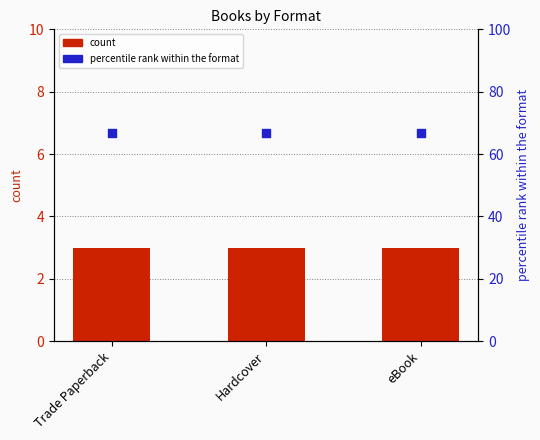

Is the value of percentile rank within the format at eBook greater than the value of count at Trade Paperback?

Yes